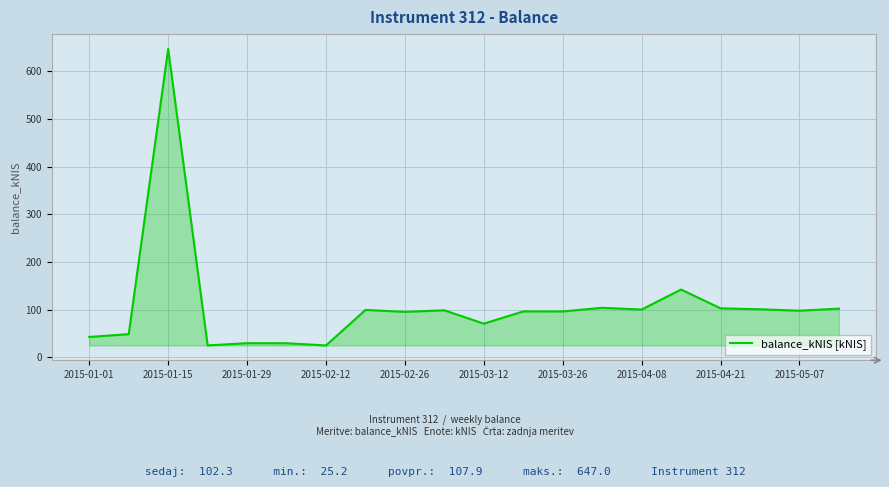

What is the difference between the maximum and minimum values?

621.8